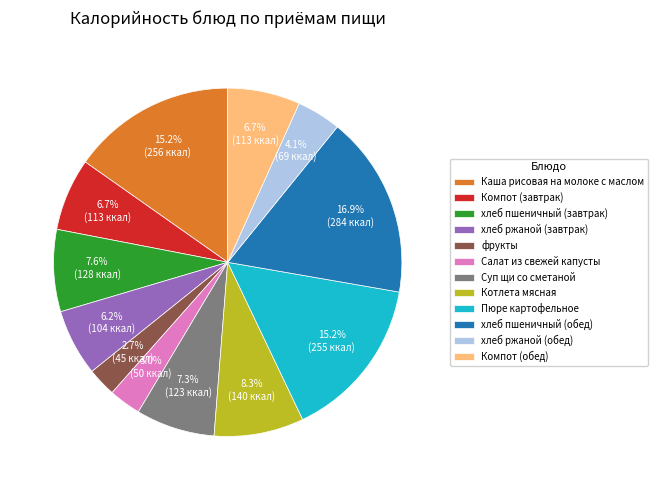

To the nearest percent, what is the combined percentage of Пюре картофельное and фрукты?

18%